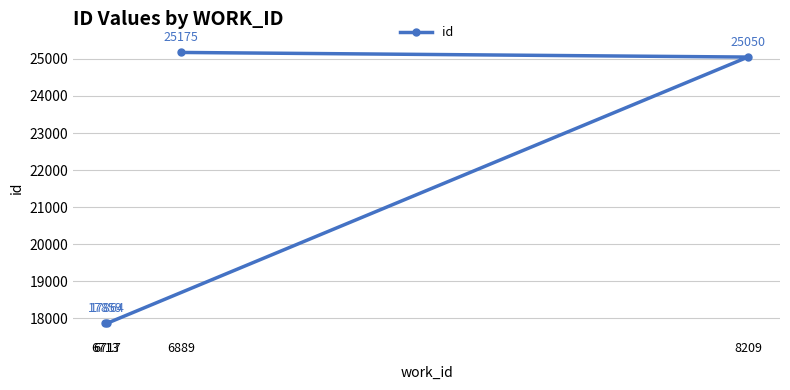

How many values are below 25050?

2